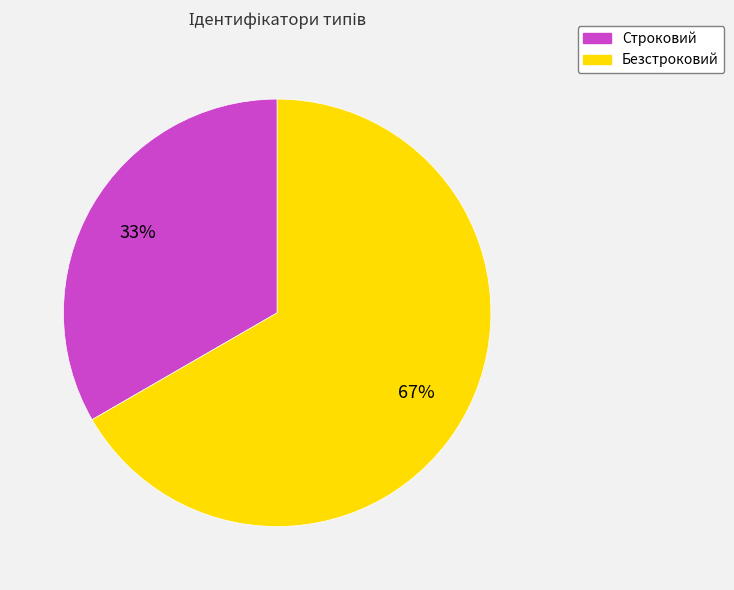

Is the sum of Безстроковий and Строковий greater than half?

Yes